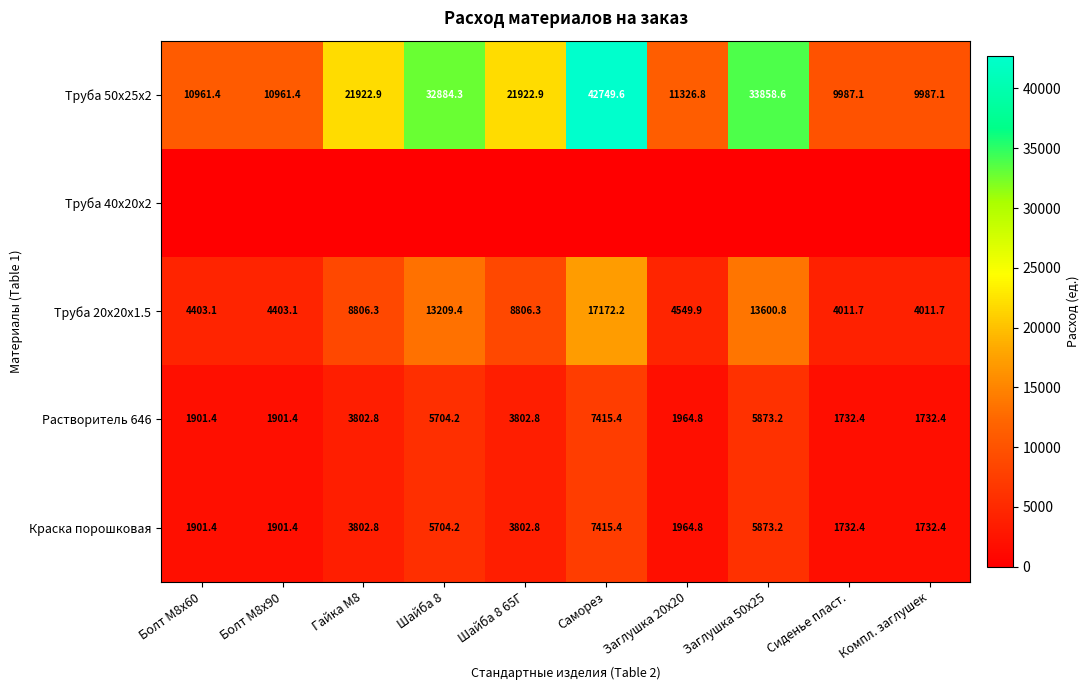

The value of Труба 20х20х1.5 at Саморез is 4897.1. True or false?

False